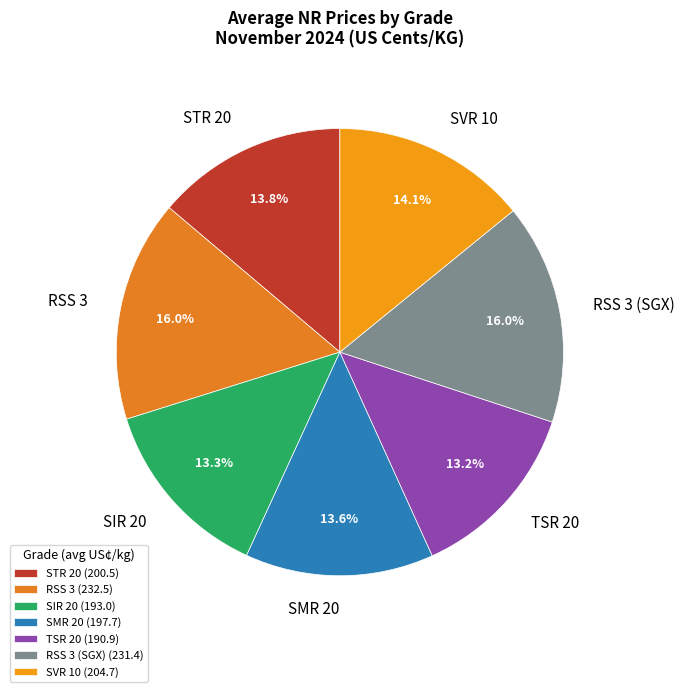

Does any single category account for the majority?

No